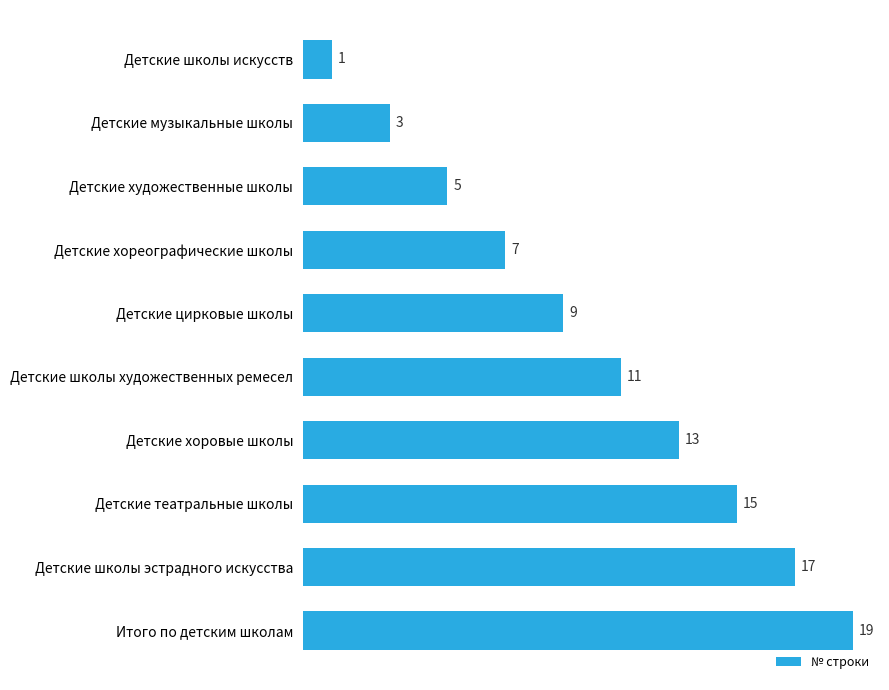

Count the number of data series in this chart.

1